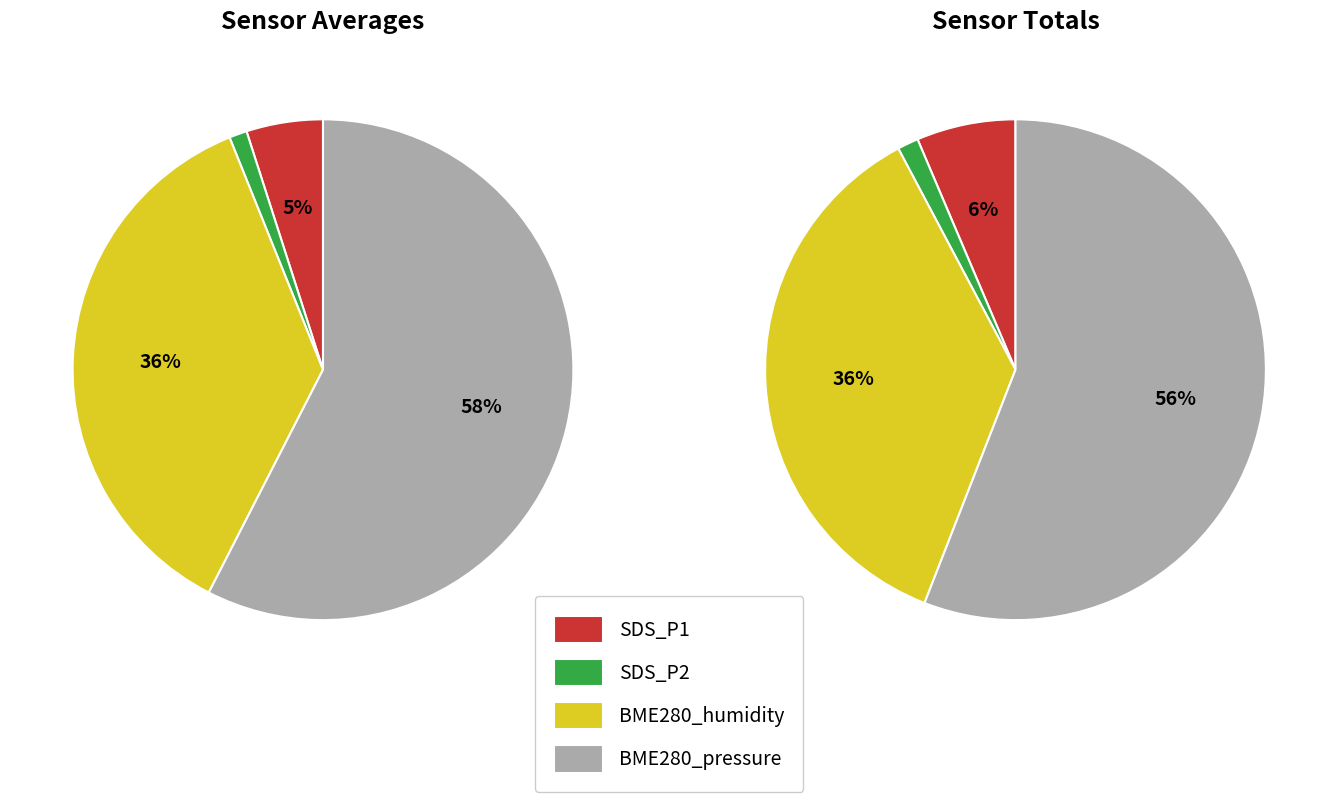

Rank the series at 22 from lowest to highest value.

SDS_P2, SDS_P1, BME280_humidity, BME280_pressure